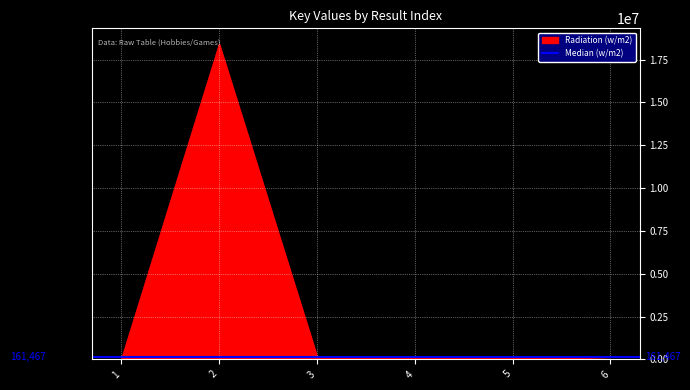

How many points are lower than both their immediate neighbors (excluding endpoints)?

1